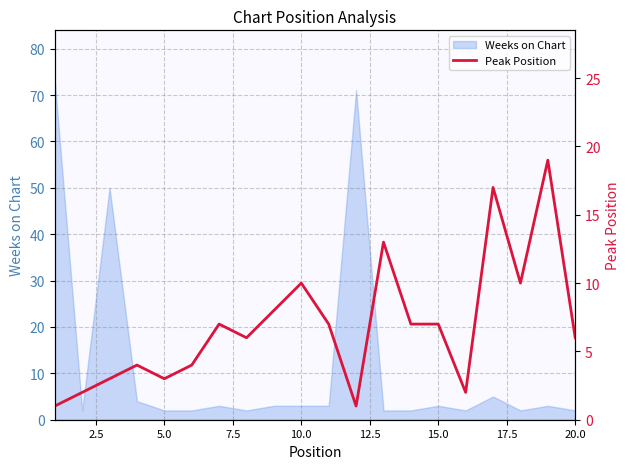

What is the highest value of the Weeks on Chart series?

73